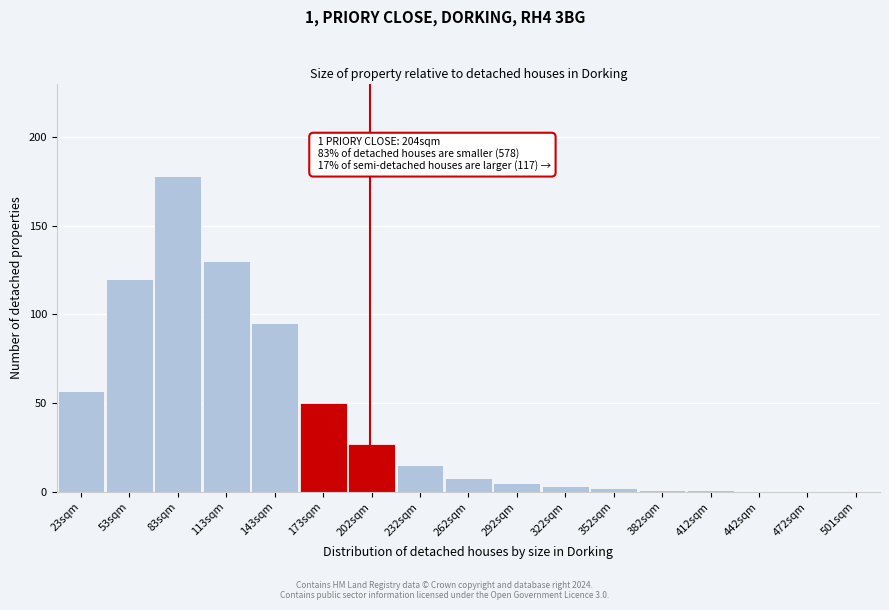

Reading left to right, what are all the values shown in this chart?

23sqm=57	53sqm=120	83sqm=178	113sqm=130	143sqm=95	173sqm=50	202sqm=27	232sqm=15	262sqm=8	292sqm=5	322sqm=3	352sqm=2	382sqm=1	412sqm=1	442sqm=0	472sqm=0	501sqm=0